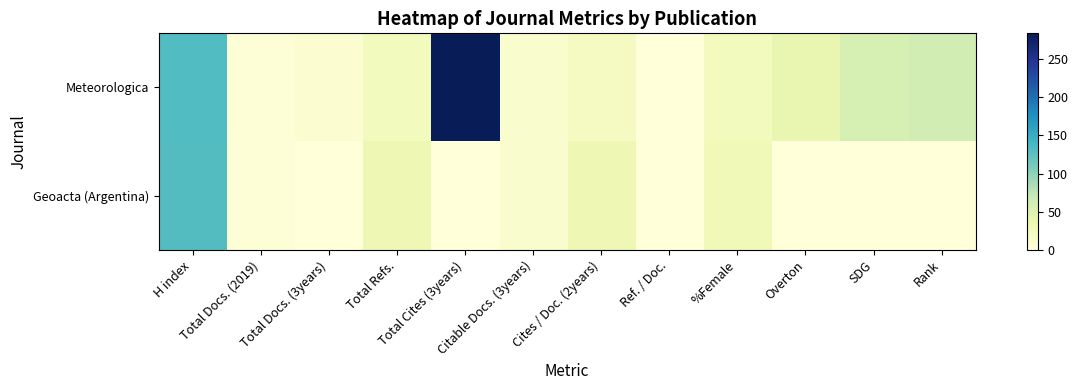

Which series has the largest total across all categories?

Meteorologica